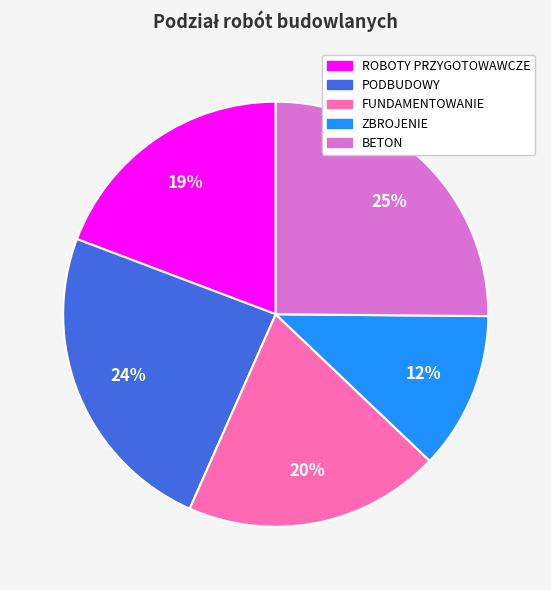

To the nearest percent, what percentage of the pie is ZBROJENIE?

12%